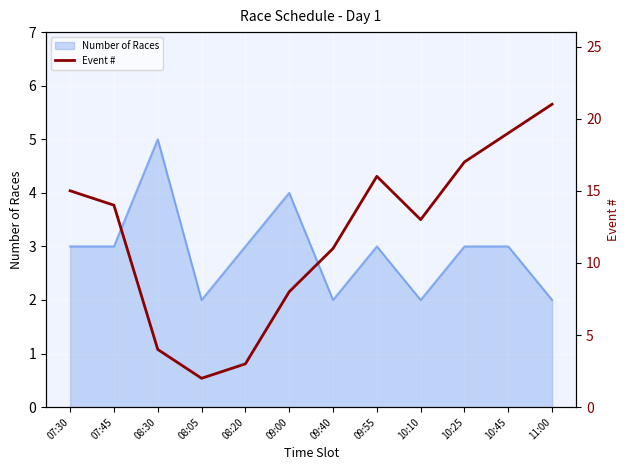

Rank the categories by value from highest to lowest.

11:00, 10:45, 10:25, 09:55, 07:30, 07:45, 10:10, 09:40, 09:00, 08:30, 08:20, 08:05